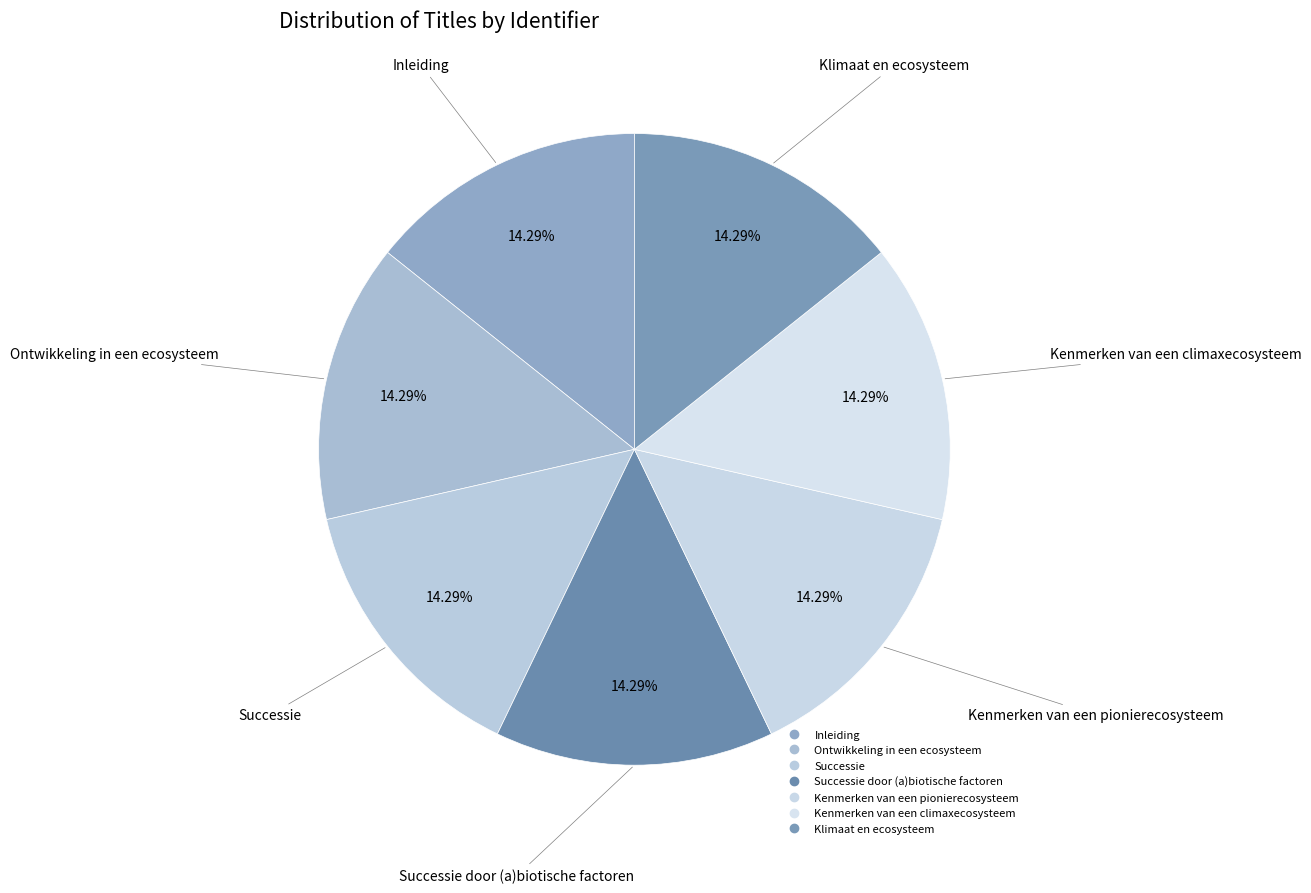

Count the number of slices in the pie.

7